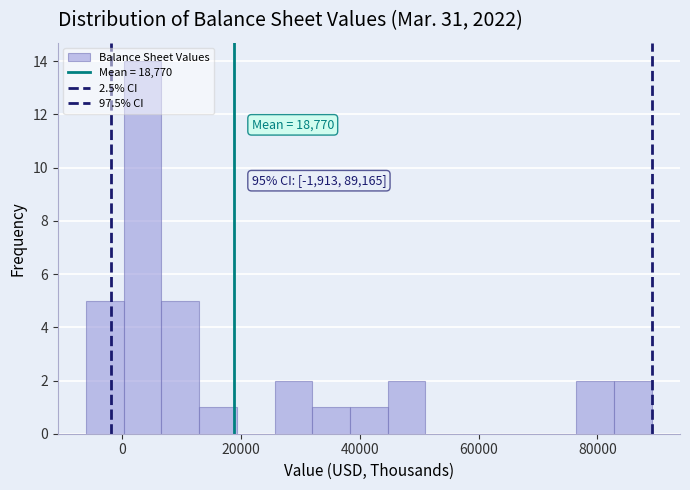

Around what value on the x-axis is the tallest bar? Give the approximate position of its centre, as read against the axis.

4000